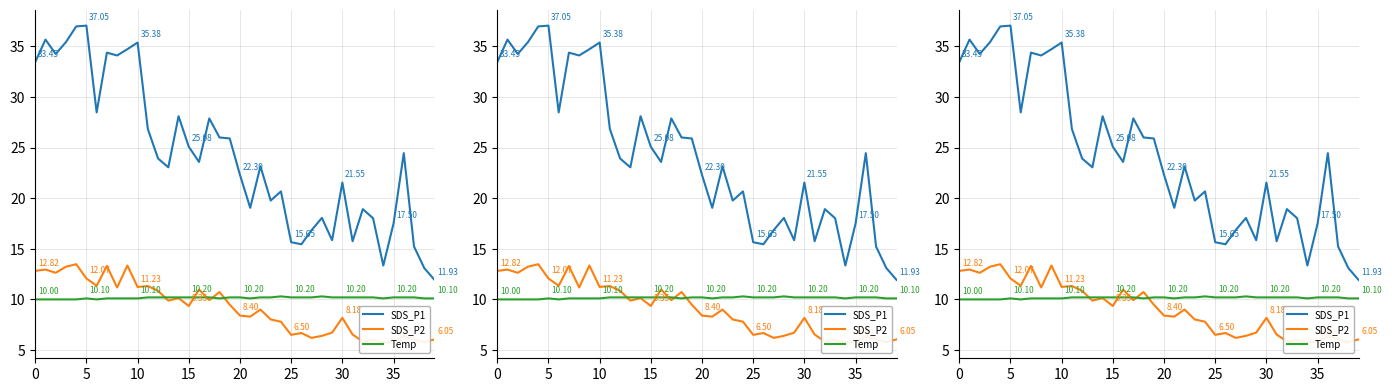

What is the difference between the SDS_P1 values at 34 and 12?

10.6